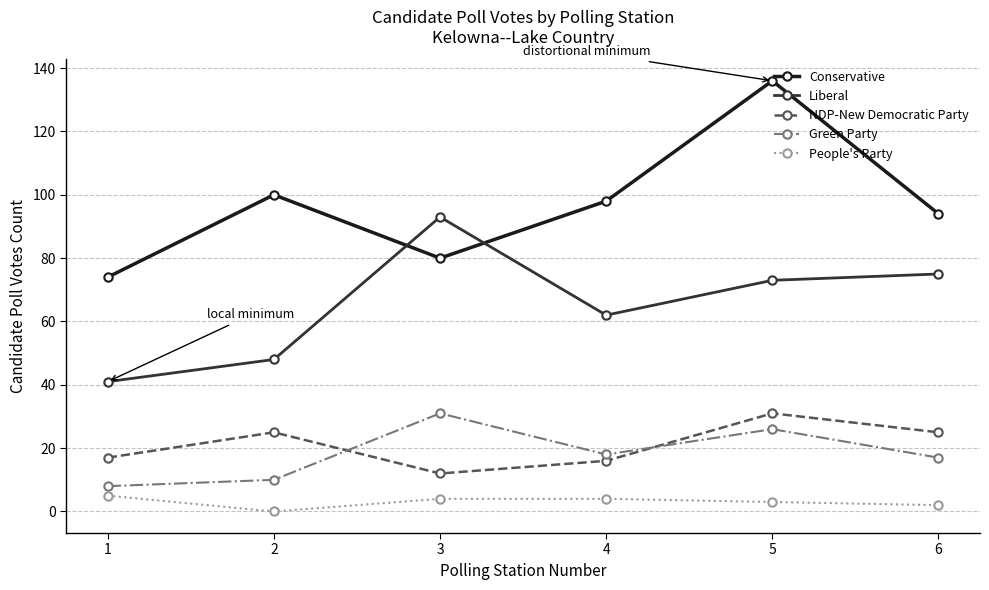

The value of Green Party at 6 is 26. True or false?

False